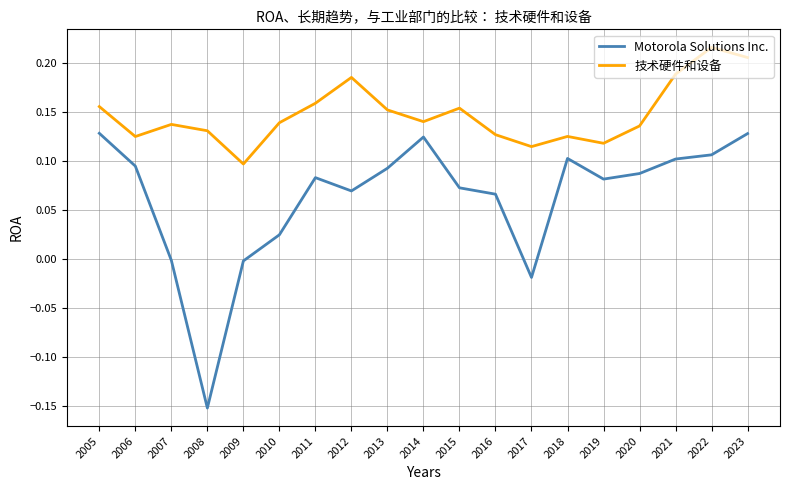

True or false: Motorola Solutions Inc. and 技术硬件和设备 cross at least once.

False